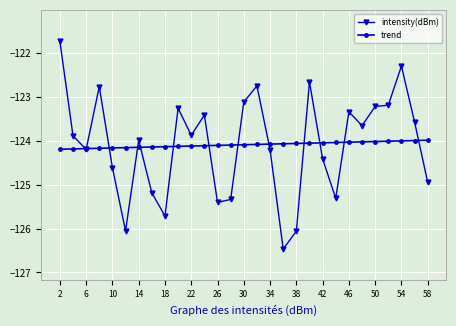

What is the maximum value shown in the chart?

-121.7